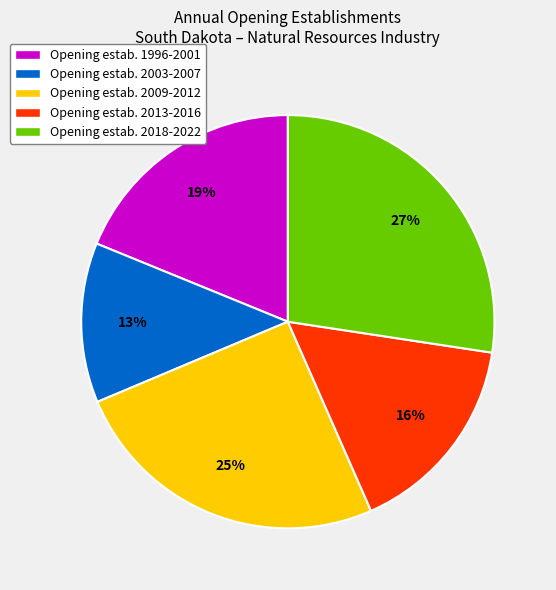

Is the sum of Opening estab. 1996-2001 and Opening estab. 2018-2022 greater than half?

No